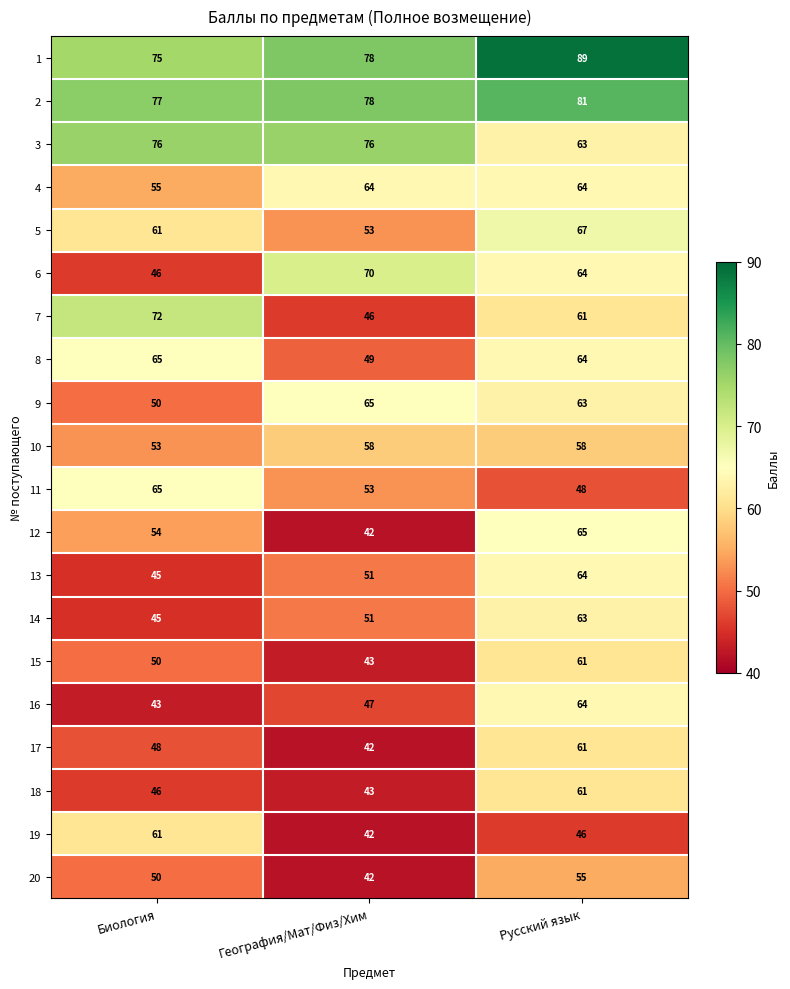

Which series has the largest total across all categories?

1